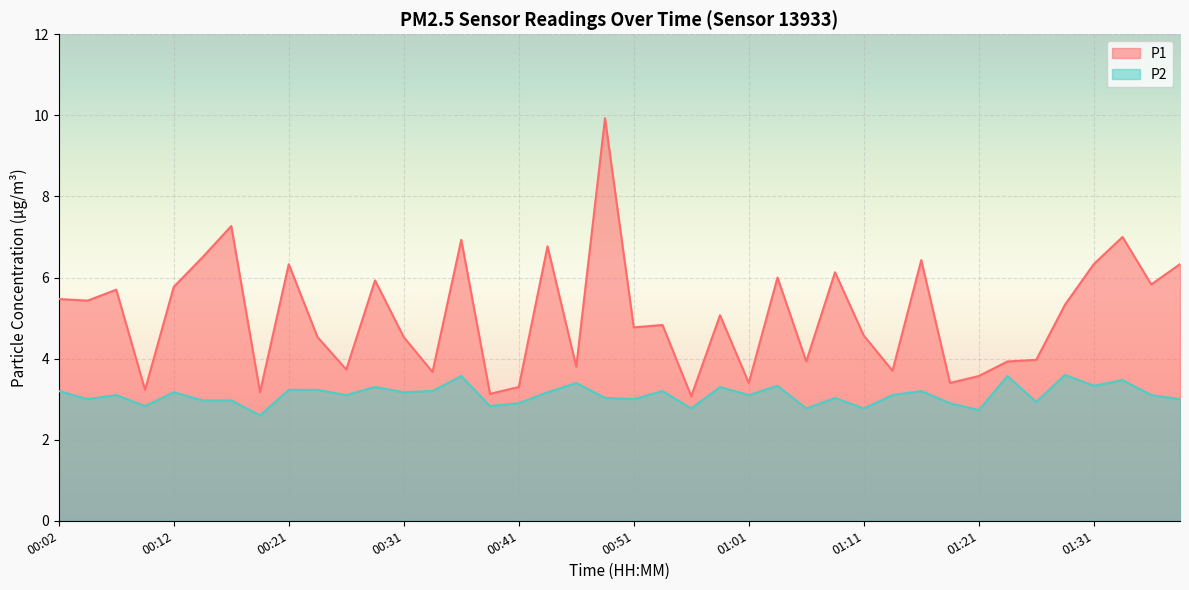

What is the approximate value of P2 at 01:31?

3.3